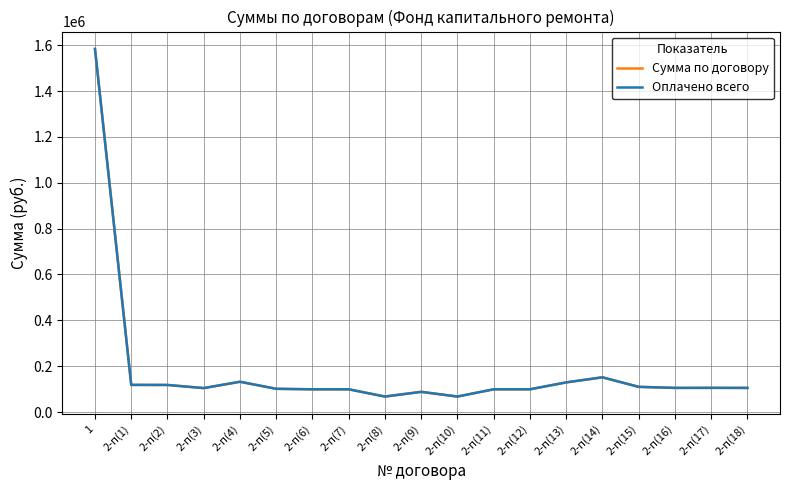

Does the chart have visible grid lines?

Yes